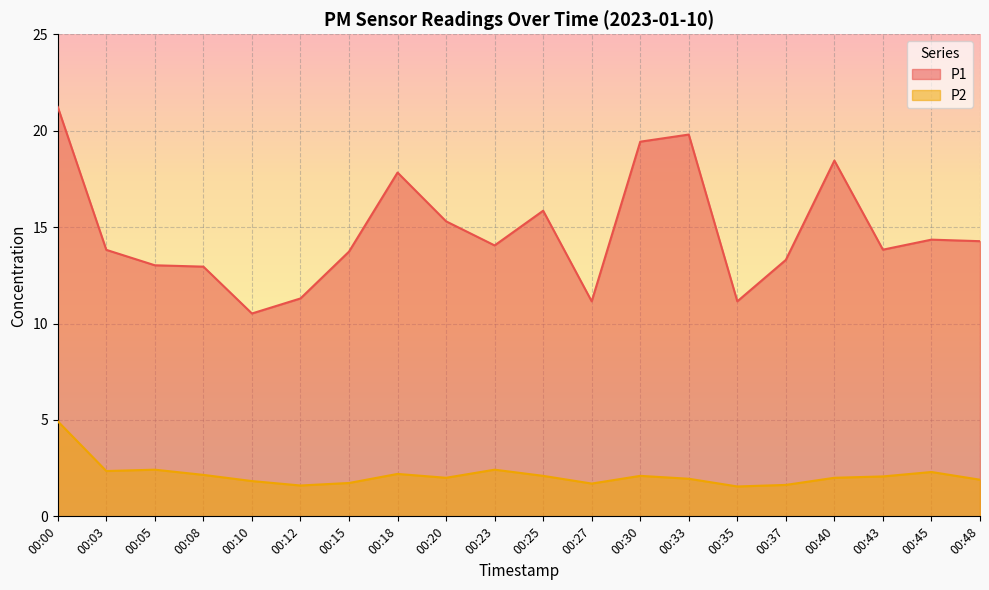

Where does the P1 series first go above 14?

00:00